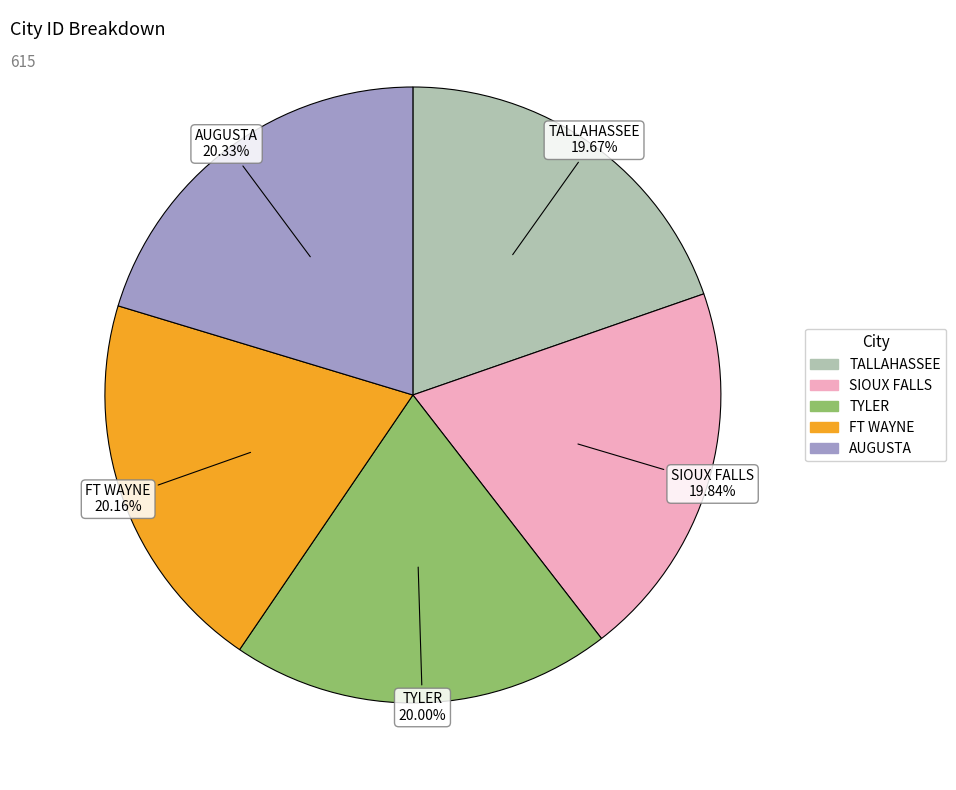

True or false: SIOUX FALLS accounts for 20% of the total.

True